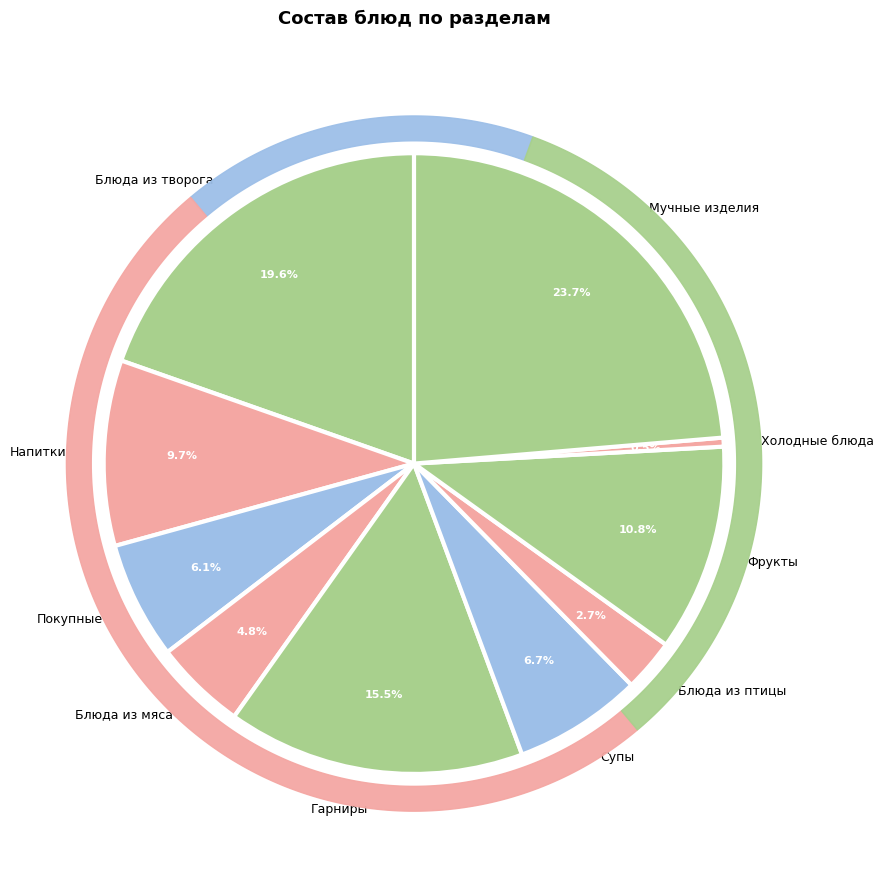

Is there a majority slice in this chart?

No